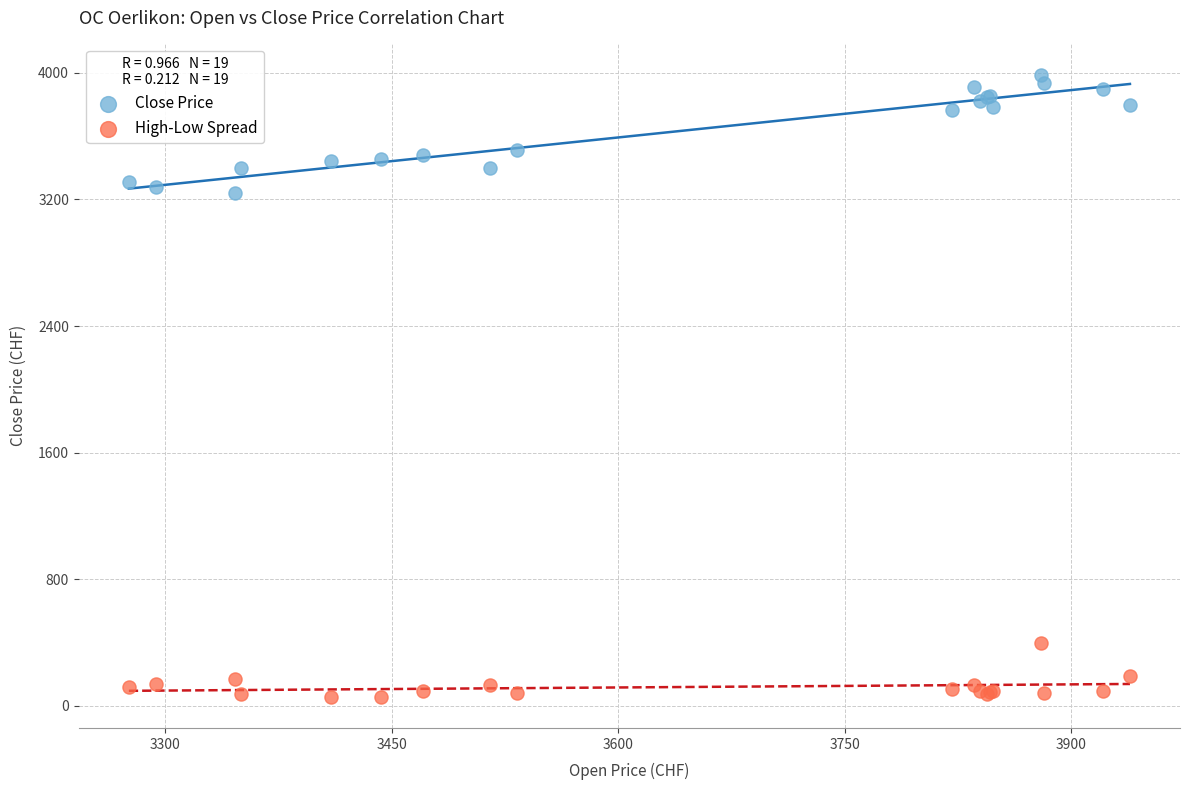

Which series has the largest Y range (max minus min)?

Close Price